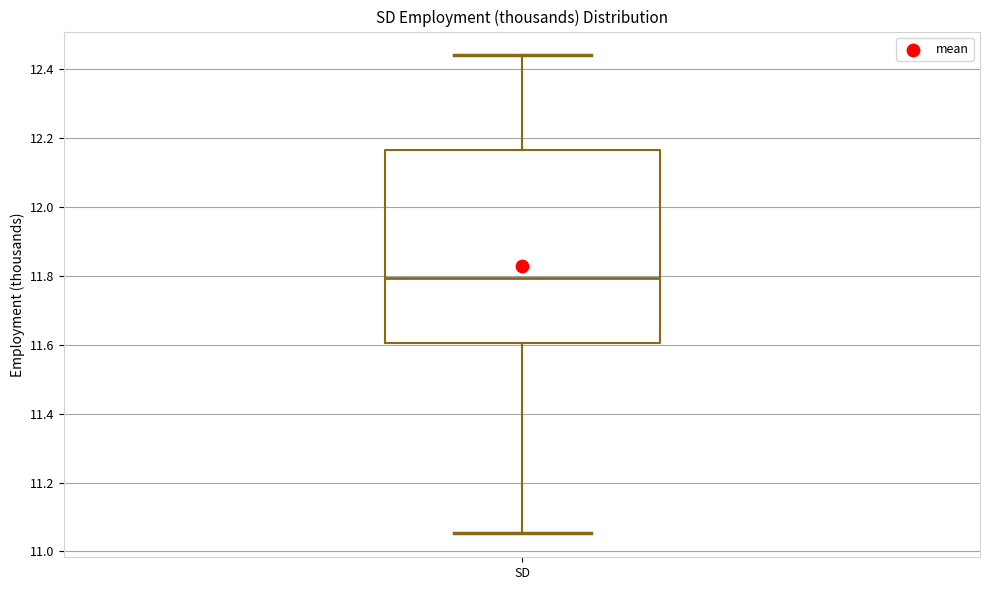

Where does the lower whisker of the box for SD end on the y-axis? The values are not printed on the chart, so give them approximately, as read against the axis.

11.06